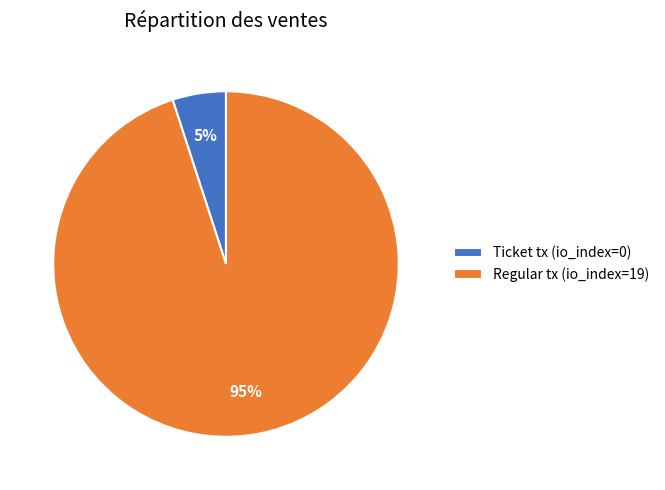

Between Regular tx (io_index=19) and Ticket tx (io_index=0), which is larger?

Regular tx (io_index=19)